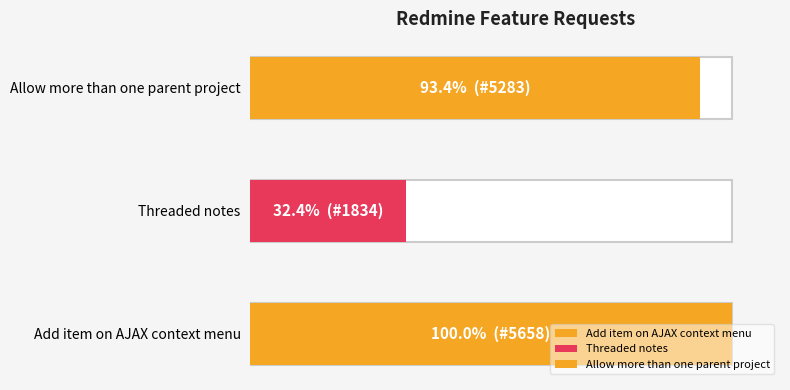

What is the label of the 3rd bar from the right?

Add item on AJAX context menu